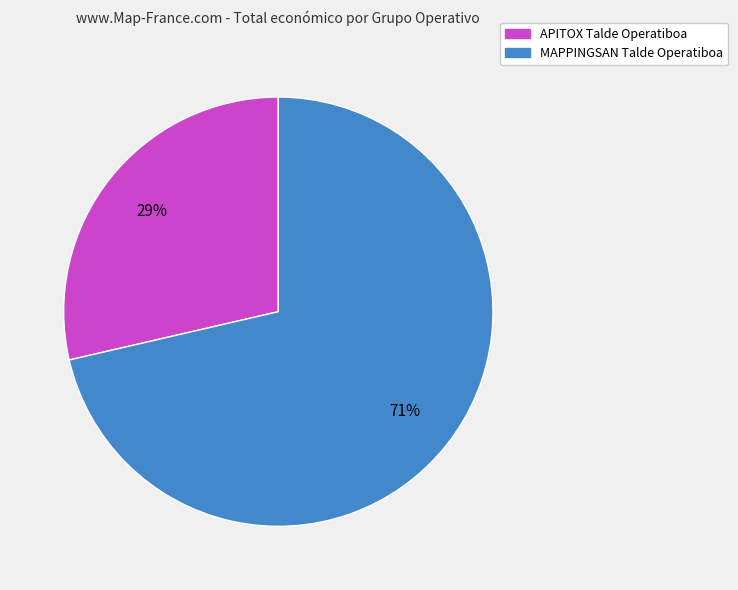

Do MAPPINGSAN Talde Operatiboa and APITOX Talde Operatiboa together represent more than half of the pie?

Yes